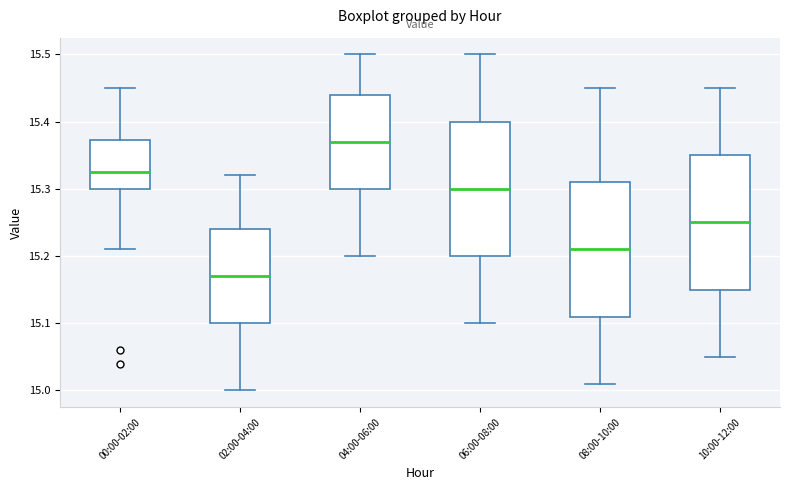

Which box has the lowest median line?

02:00-04:00